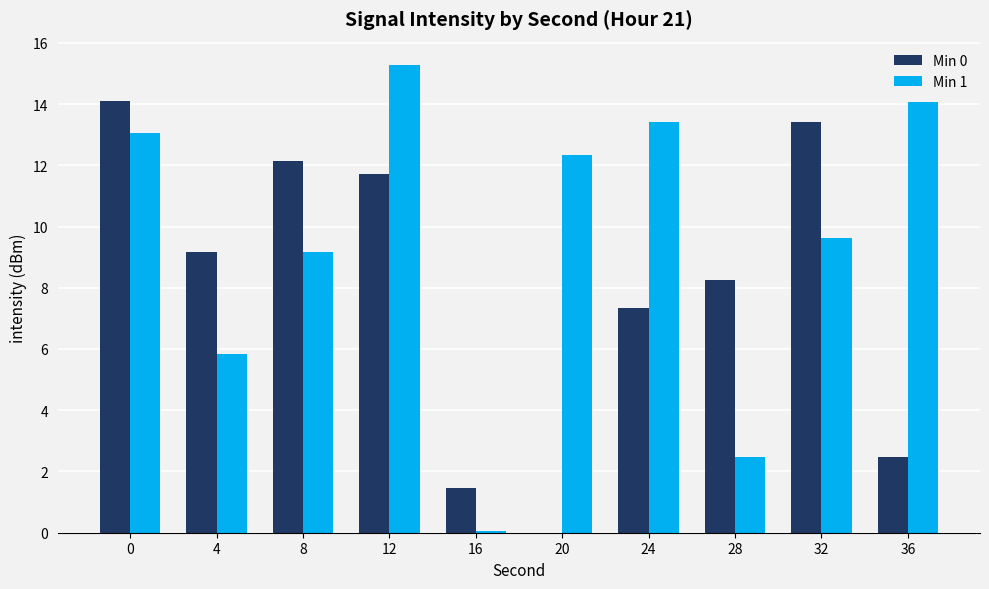

Which label corresponds to the largest value in the chart?

12